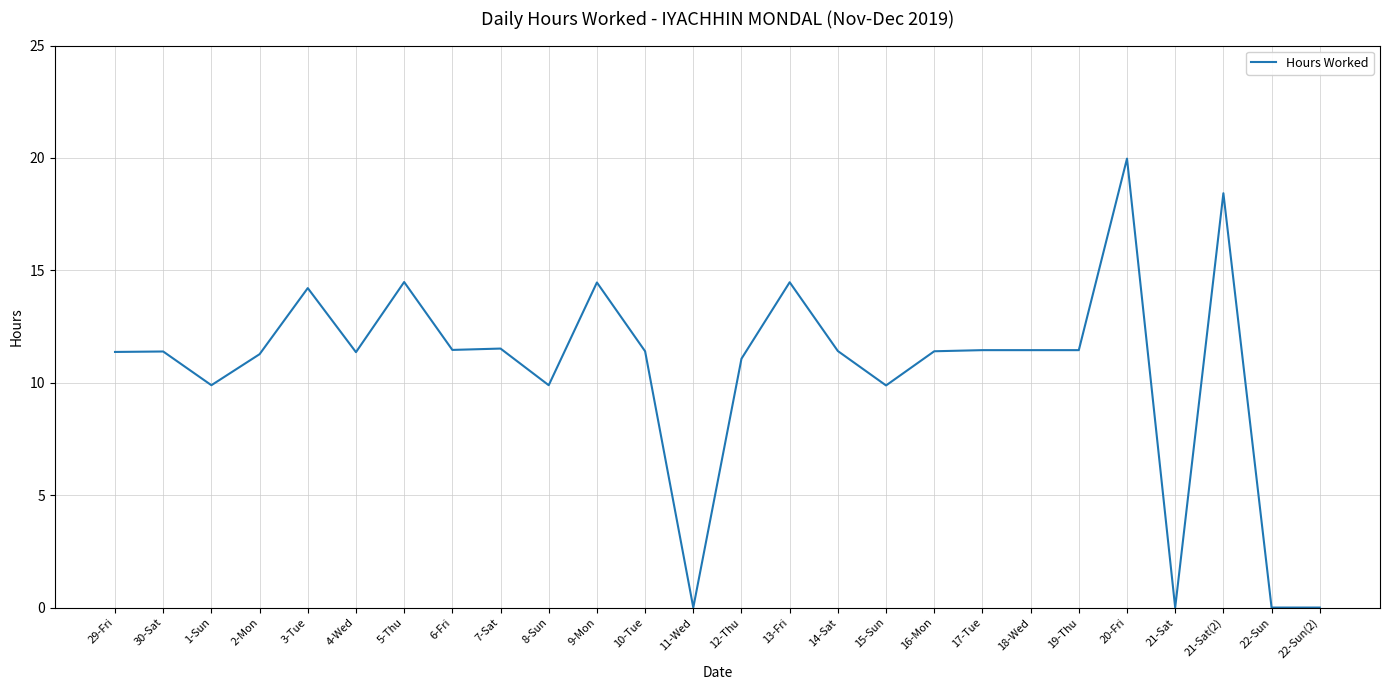

The value at 17-Tue is 4.2. True or false?

False